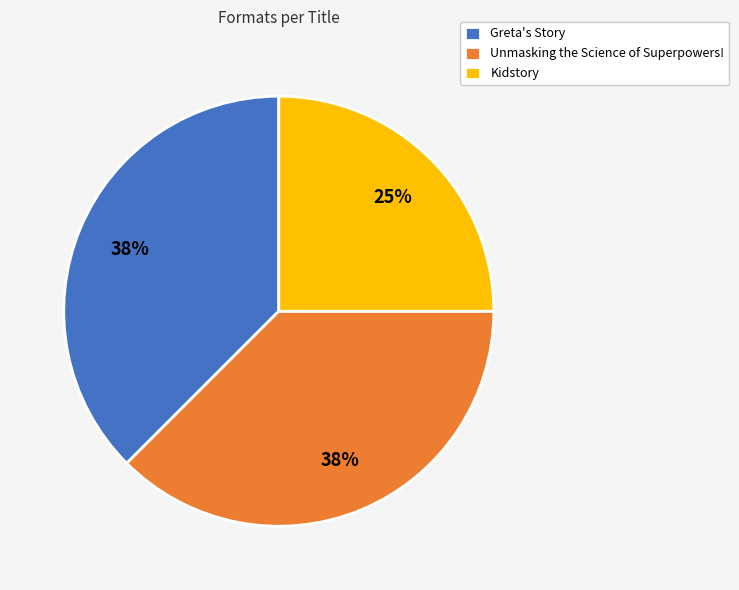

Combined, do Greta's Story and Unmasking the Science of Superpowers! account for over 50%?

Yes